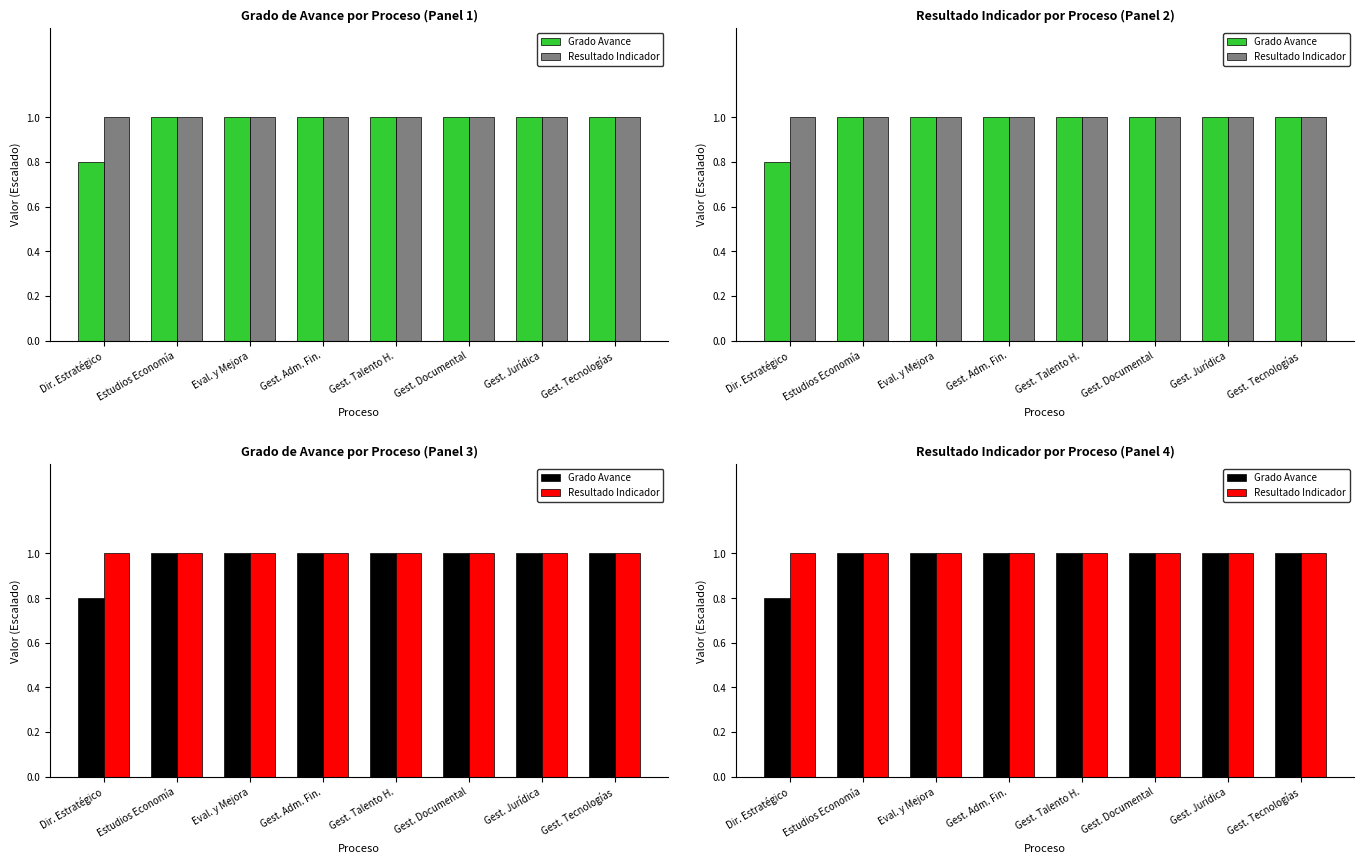

How many bars are there in total?

16